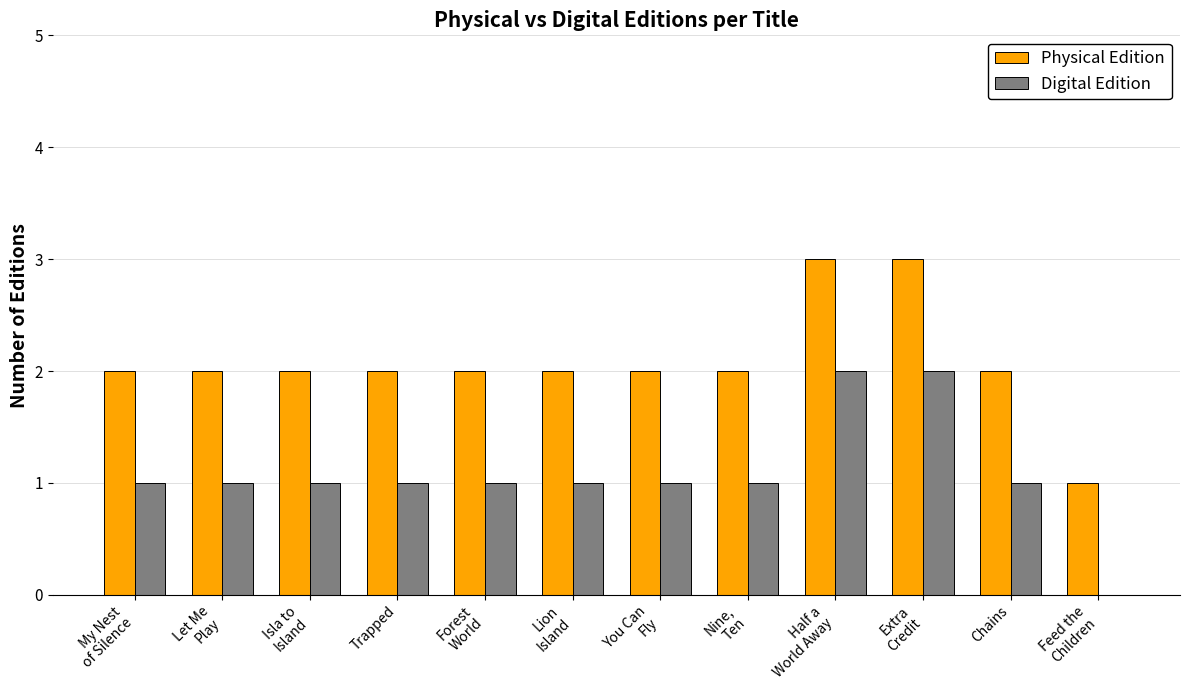

The Physical Edition series shows 2 at Trapped. True or false?

True